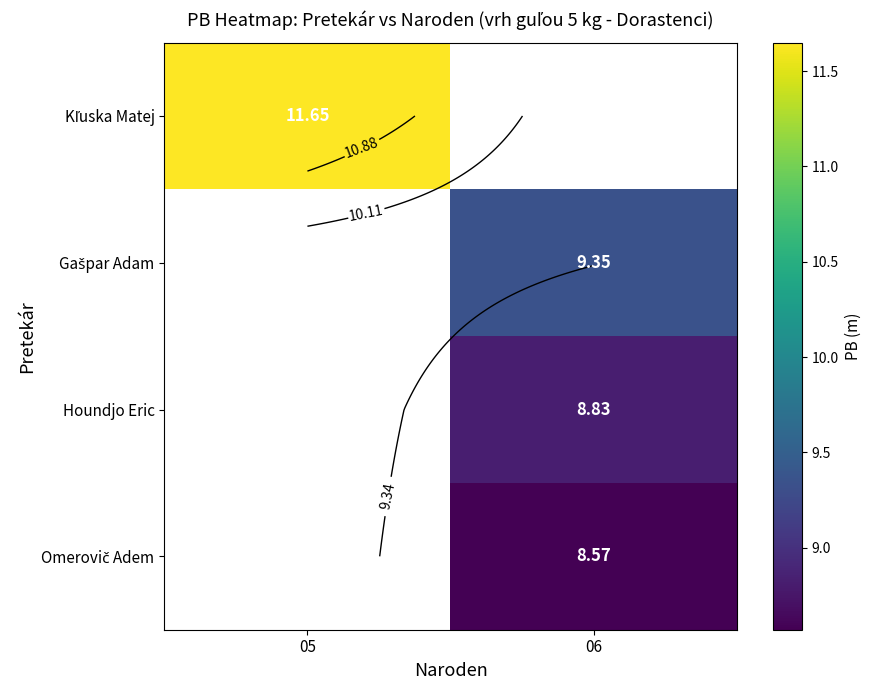

The Gašpar Adam series shows 4.9 at 06. True or false?

False